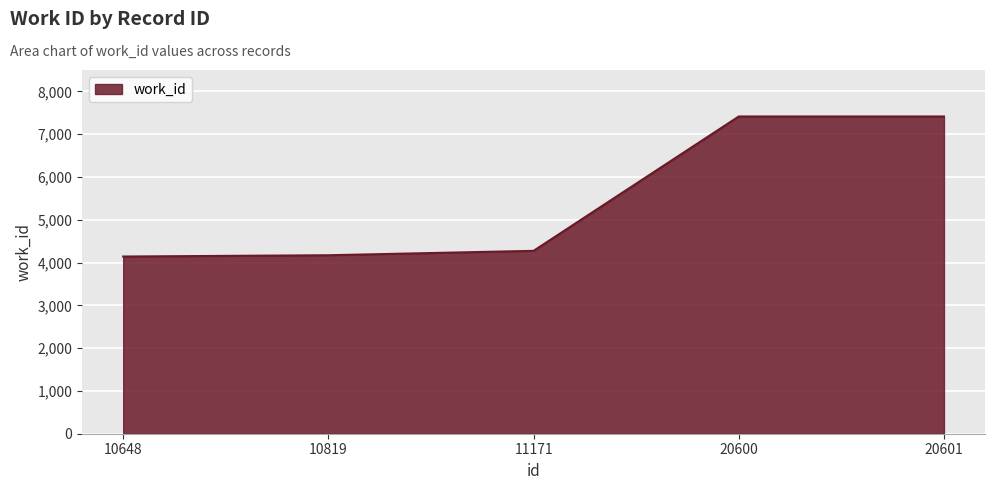

True or false: the data has more than 2 interior local peaks.

False